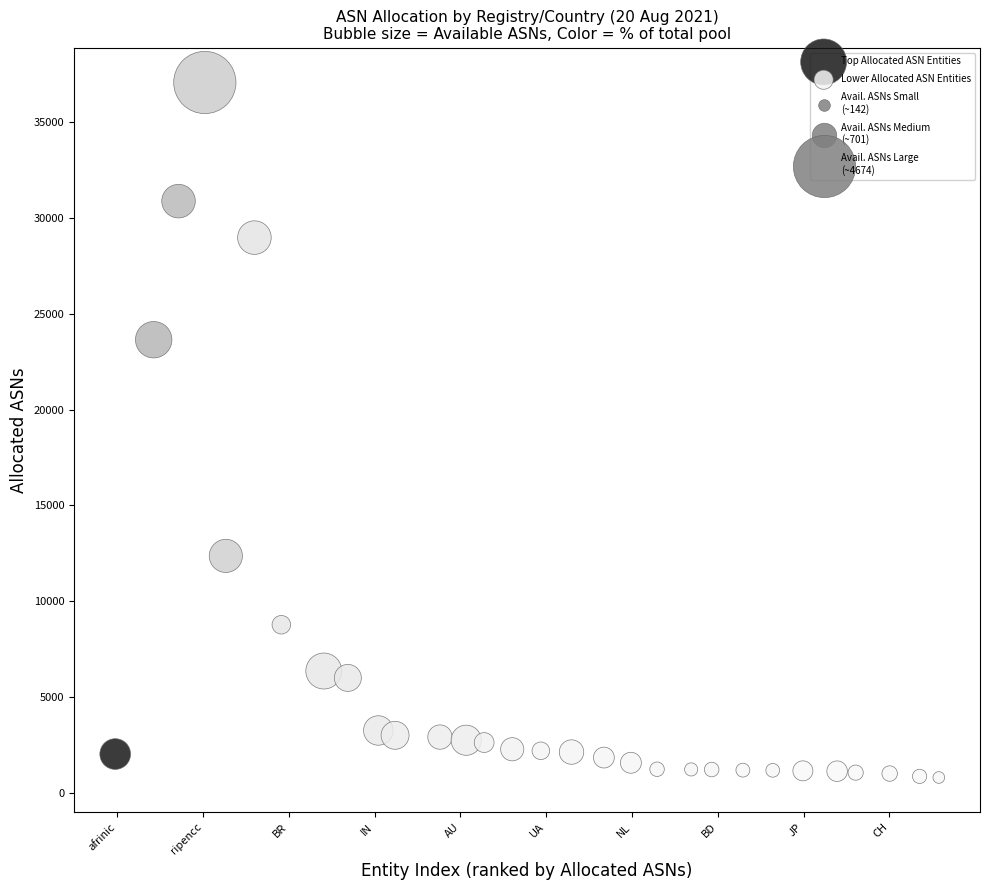

Which series reaches the maximum Y coordinate?

Top Allocated ASN Entities